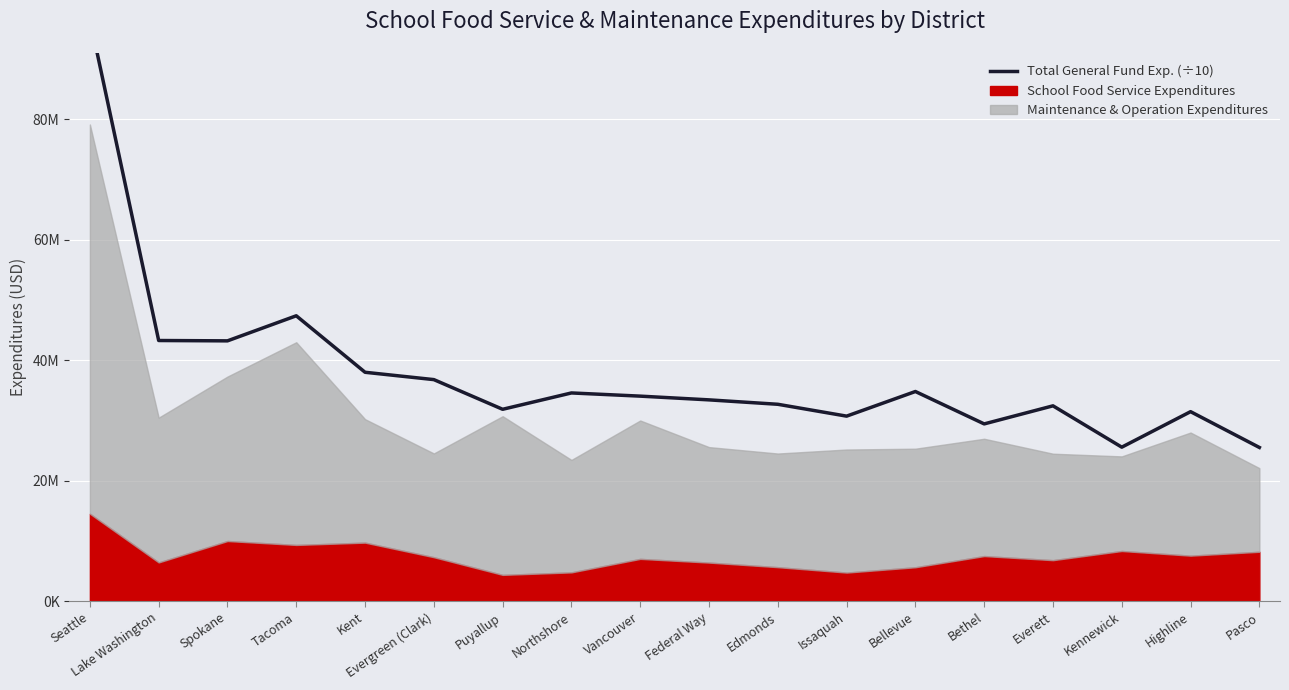

At which label does the data first exceed 34047829?

Seattle